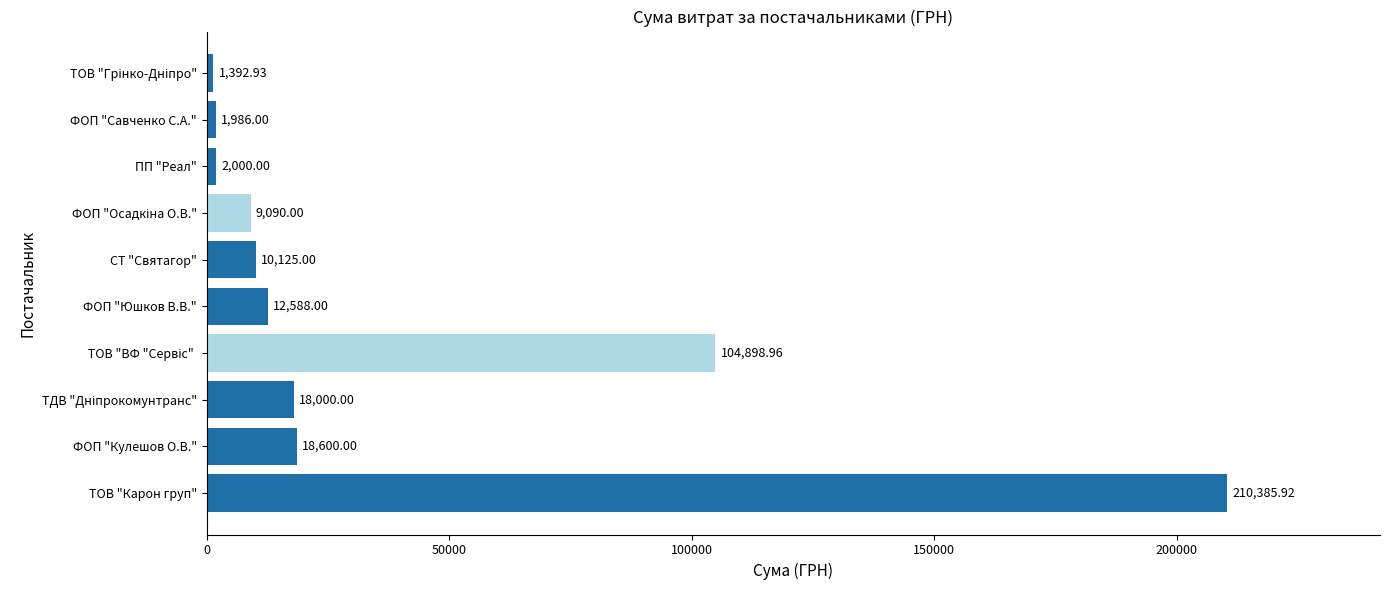

At which category does the chart reach its peak across all series?

ТОВ "Карон груп"